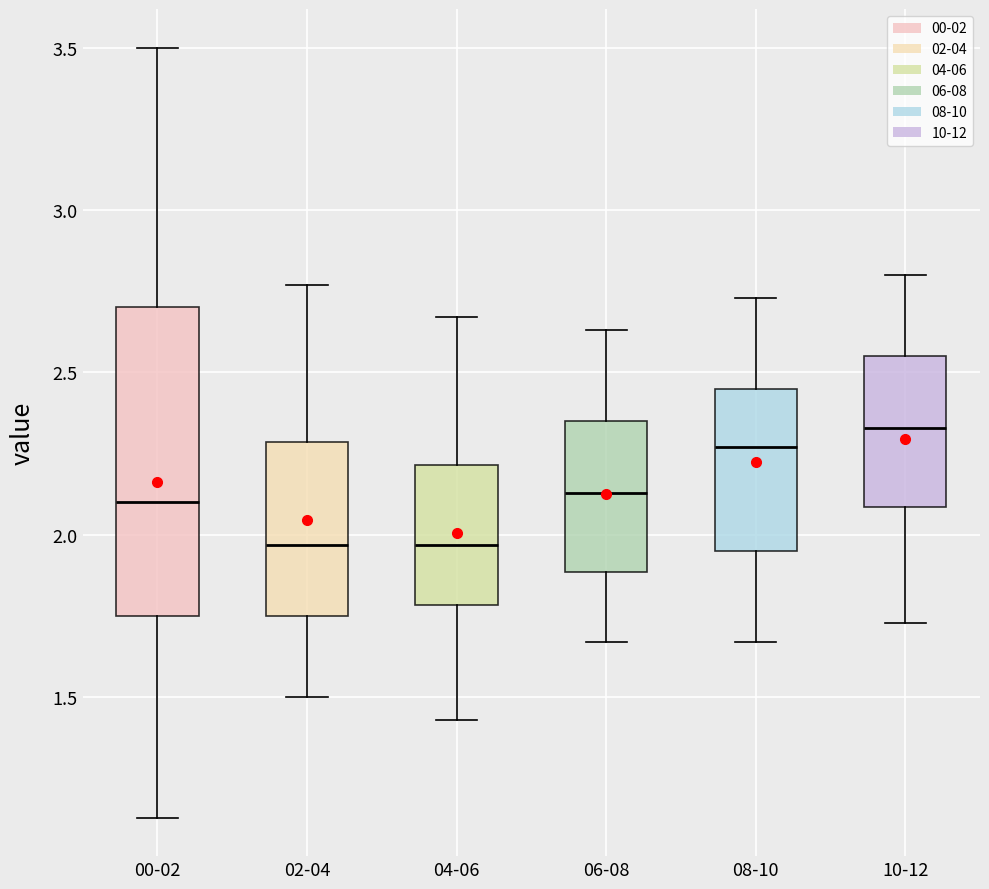

Where is the upper edge of the box for 08-10 on the y-axis? The values are not printed on the chart, so give them approximately, as read against the axis.

2.45